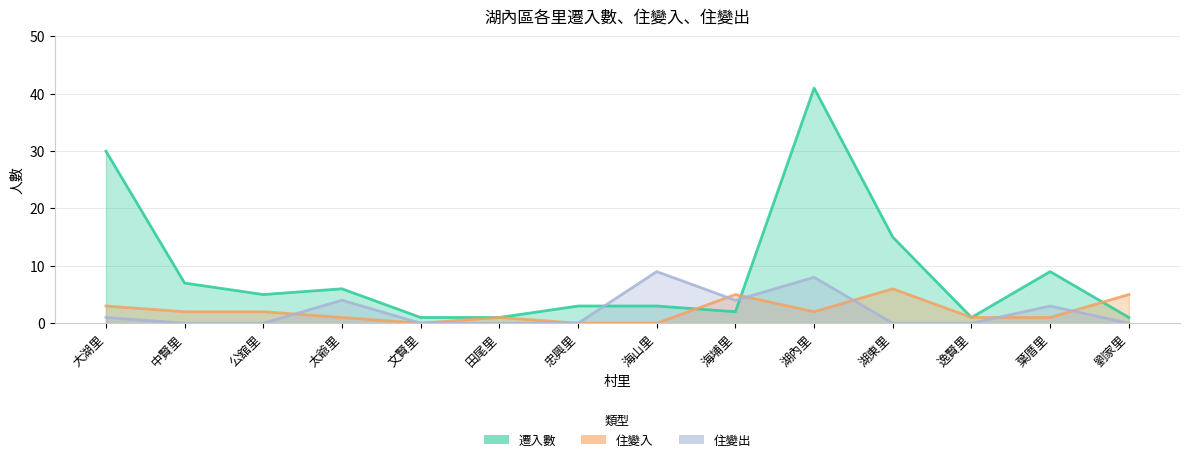

At how many categories does at least one series exceed 37?

1